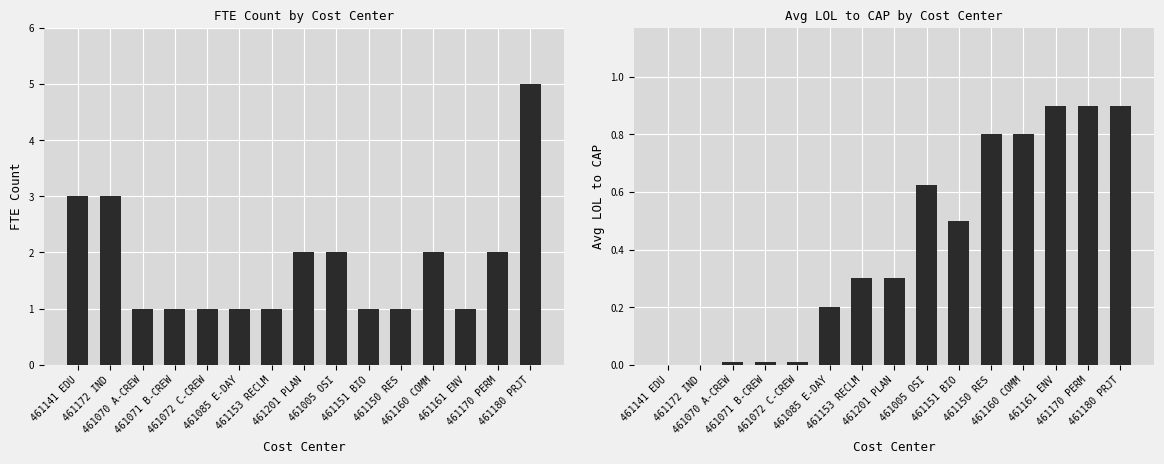

Which category has the lowest value across all series?

461141 EDU